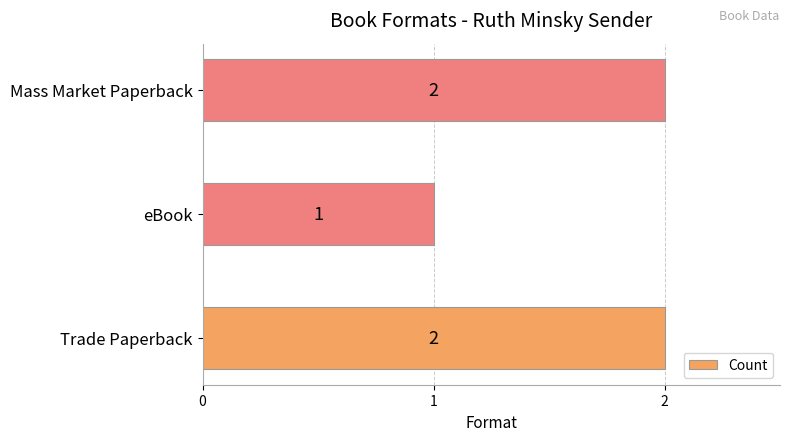

What is the difference between the second highest and minimum values?

1